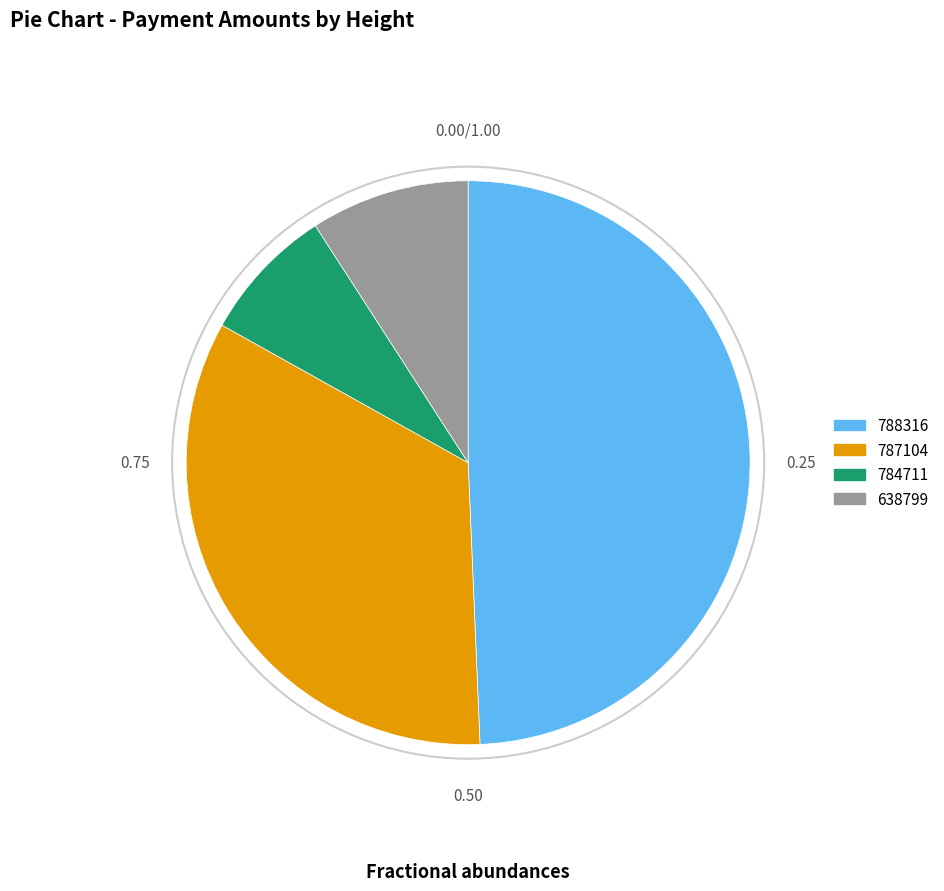

Is the sum of 788316 and 784711 greater than half?

Yes